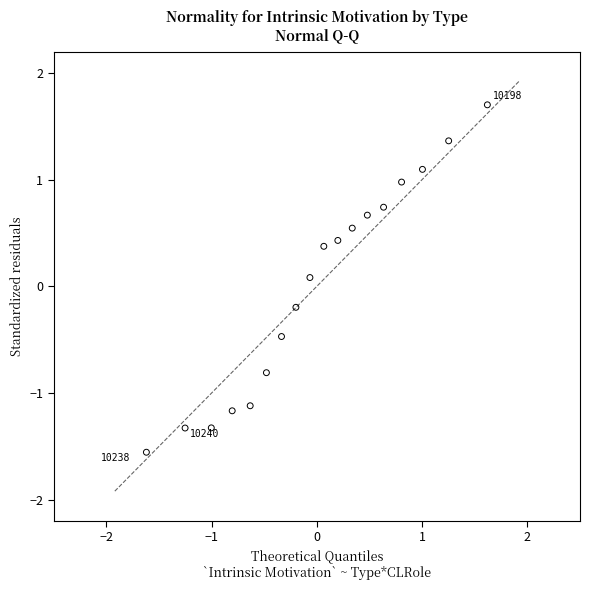

What is the range of Y values (max minus min)?

3.3